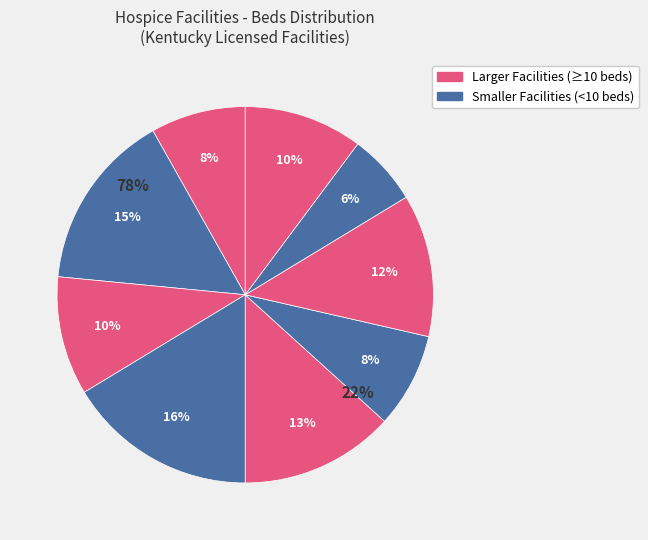

How many segments does this pie chart have?

9